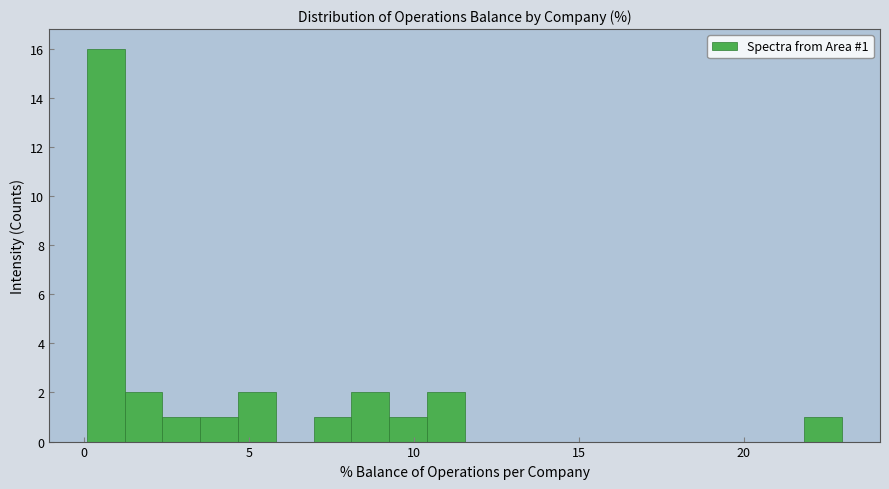

Around what value on the x-axis is the tallest bar? Give the approximate position of its centre, as read against the axis.

0.5